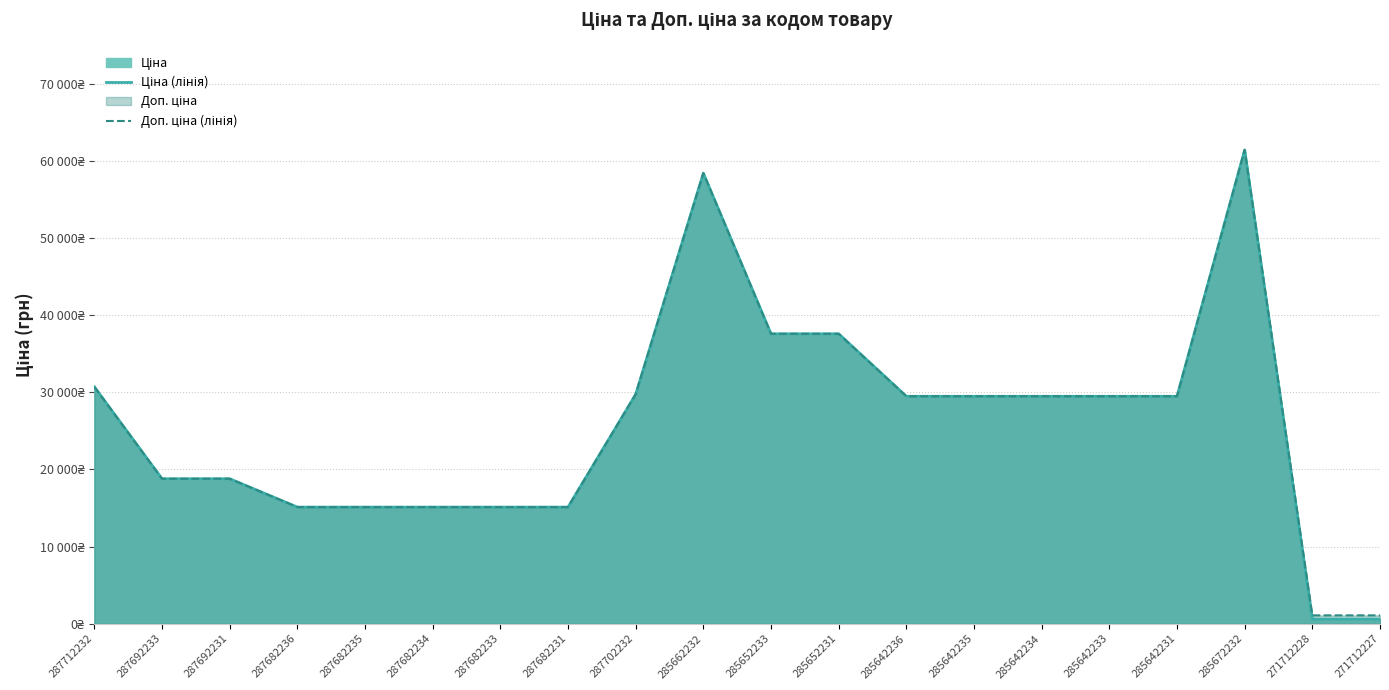

True or false: Доп. ціна (лінія) and Ціна (лінія) cross at least once.

False